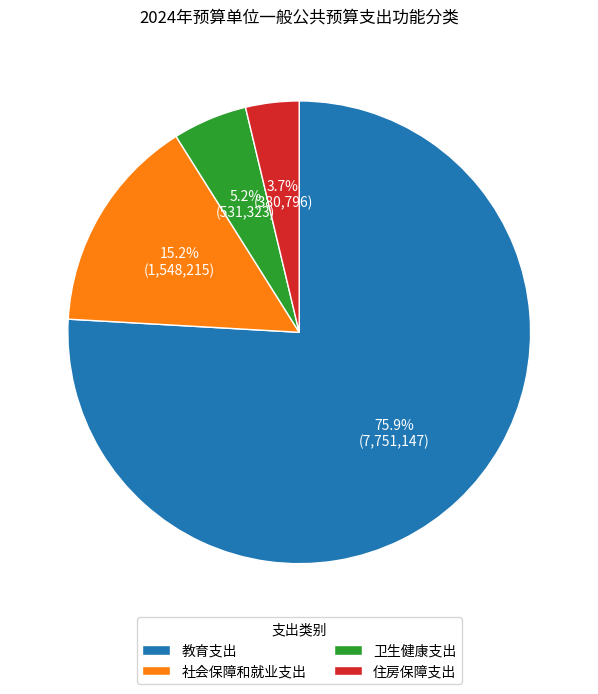

What portion of the pie excludes 住房保障支出?

96.3%